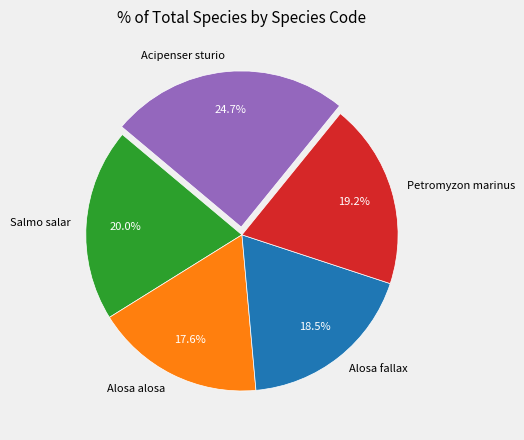

Approximately how many times larger is the value at Alosa fallax compared to Alosa alosa?

1.1